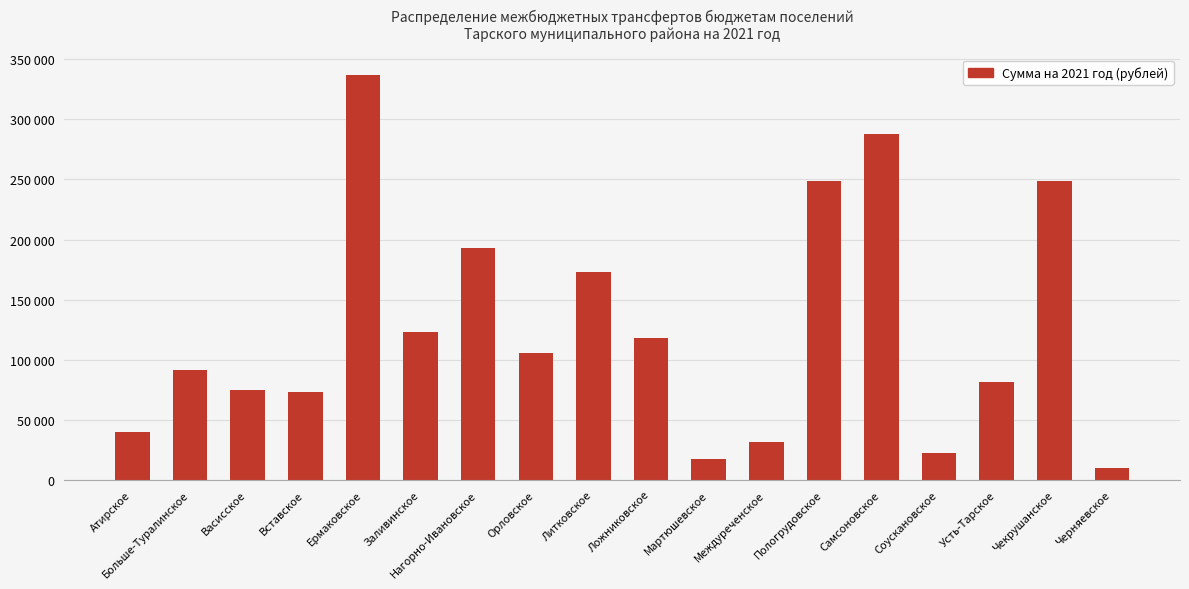

What position from the right is Васисское?

16